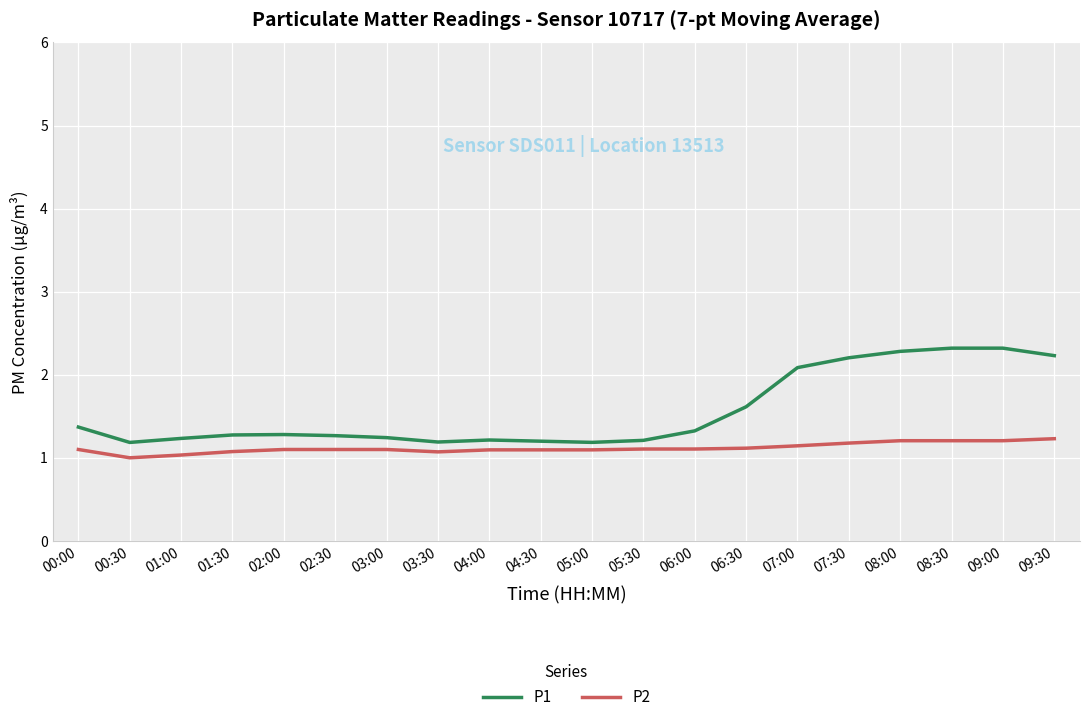

What are all the series names shown in the legend?

P1, P2